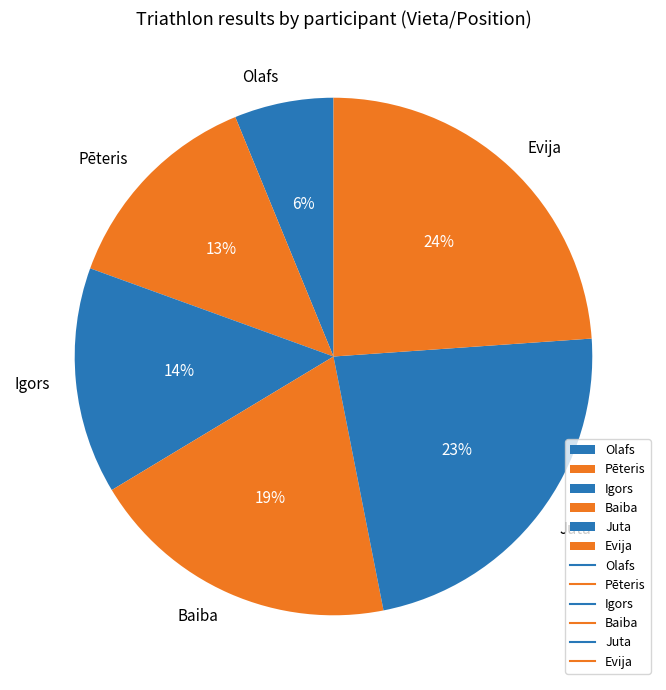

Does Baiba represent more than half of the total?

No